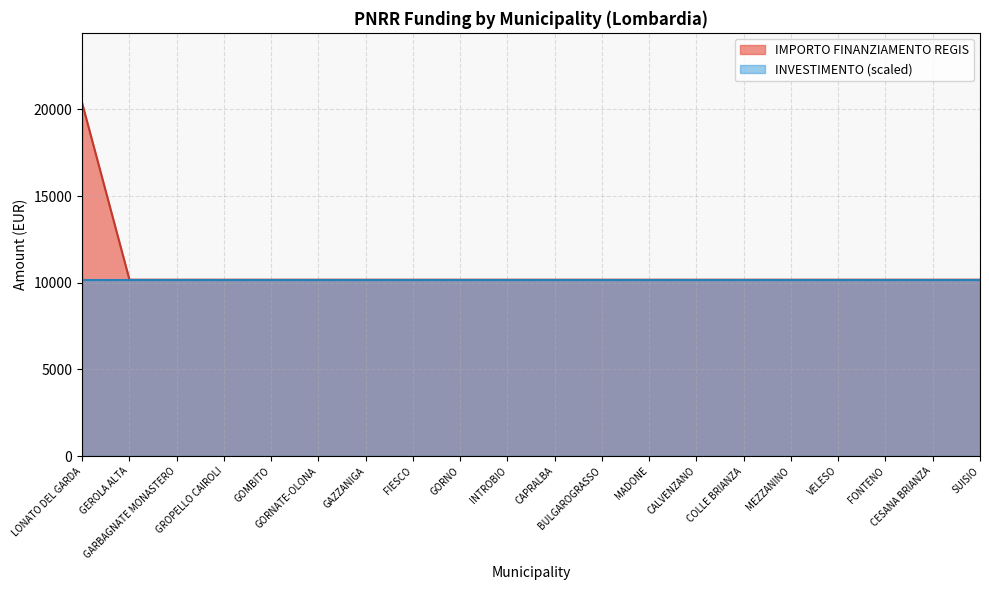

Between MEZZANINO and COLLE BRIANZA, which is larger?

MEZZANINO